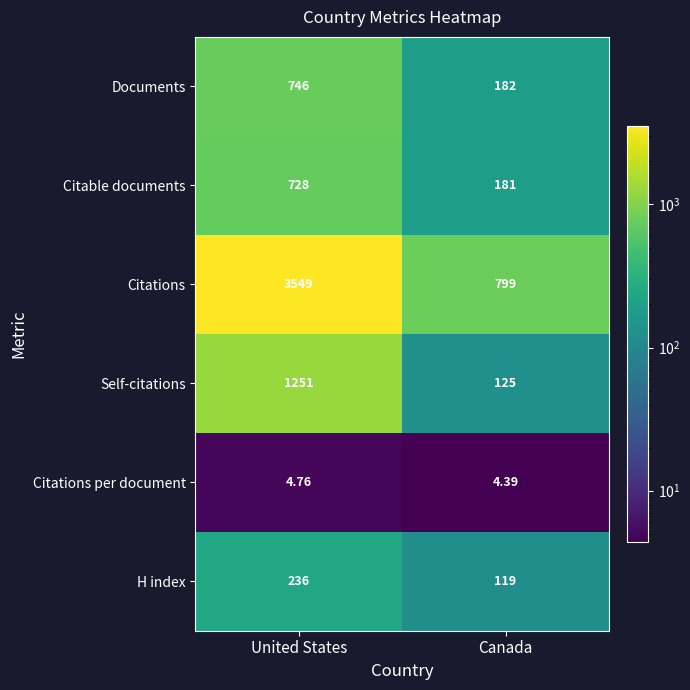

Which series has the largest range (max minus min)?

Citations